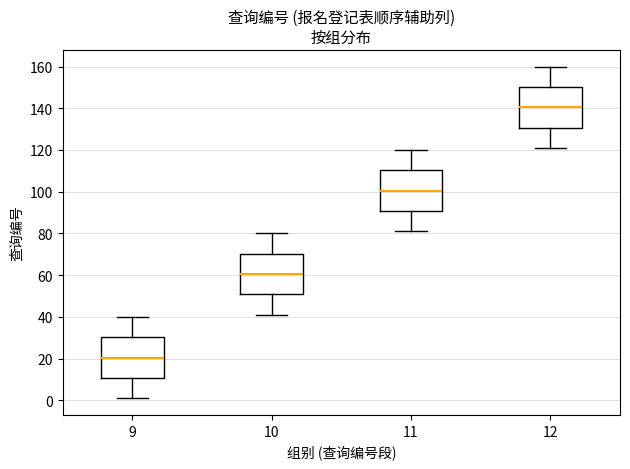

Where does the upper whisker of the box at x = 12 end on the y-axis? The values are not printed on the chart, so give them approximately, as read against the axis.

160